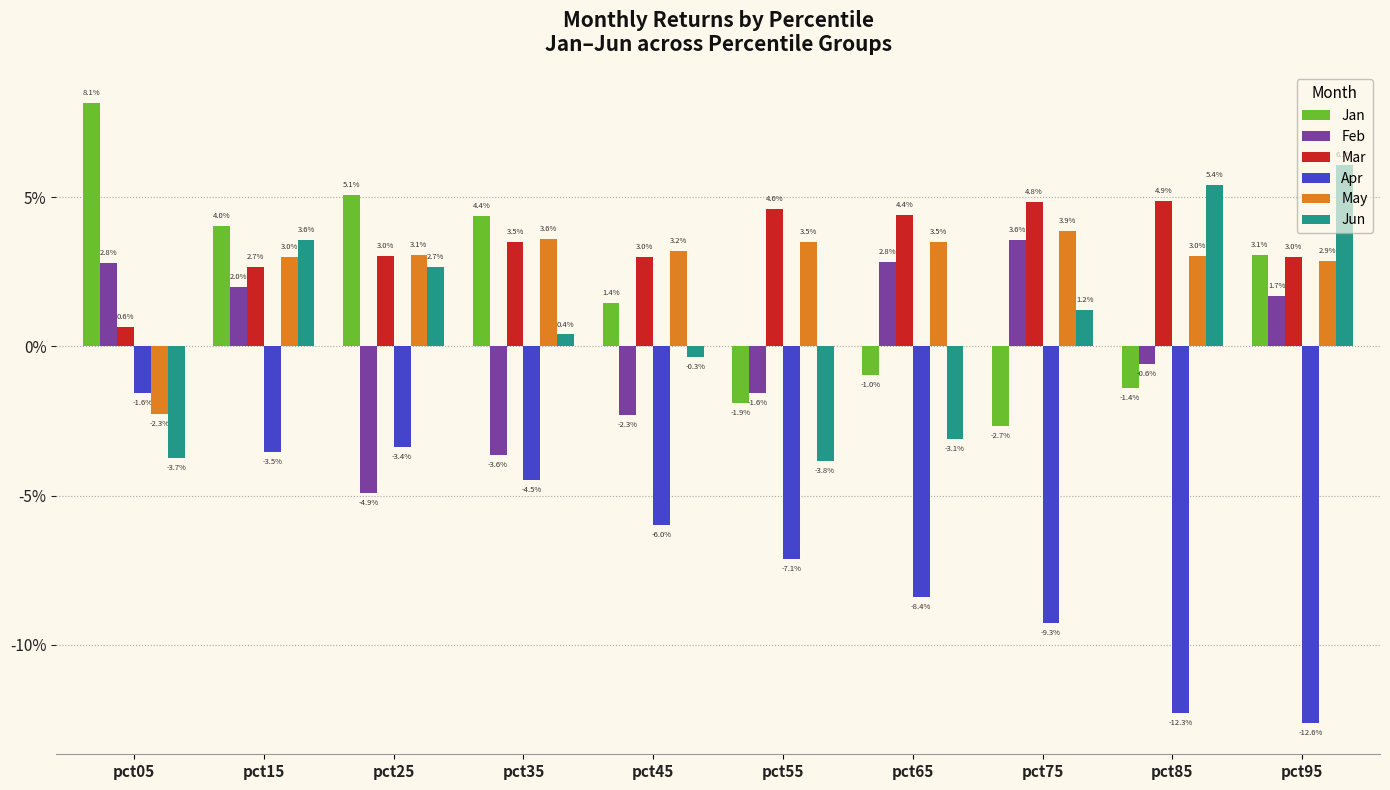

Reading left to right, transcribe all the data shown in this chart.

Jan: 0.1	0.0	0.1	0.0	0.0	-0.0	-0.0	-0.0	-0.0	0.0
Feb: 0.0	0.0	-0.0	-0.0	-0.0	-0.0	0.0	0.0	-0.0	0.0
Mar: 0.0	0.0	0.0	0.0	0.0	0.0	0.0	0.0	0.0	0.0
Apr: -0.0	-0.0	-0.0	-0.0	-0.1	-0.1	-0.1	-0.1	-0.1	-0.1
May: -0.0	0.0	0.0	0.0	0.0	0.0	0.0	0.0	0.0	0.0
Jun: -0.0	0.0	0.0	0.0	-0.0	-0.0	-0.0	0.0	0.1	0.1